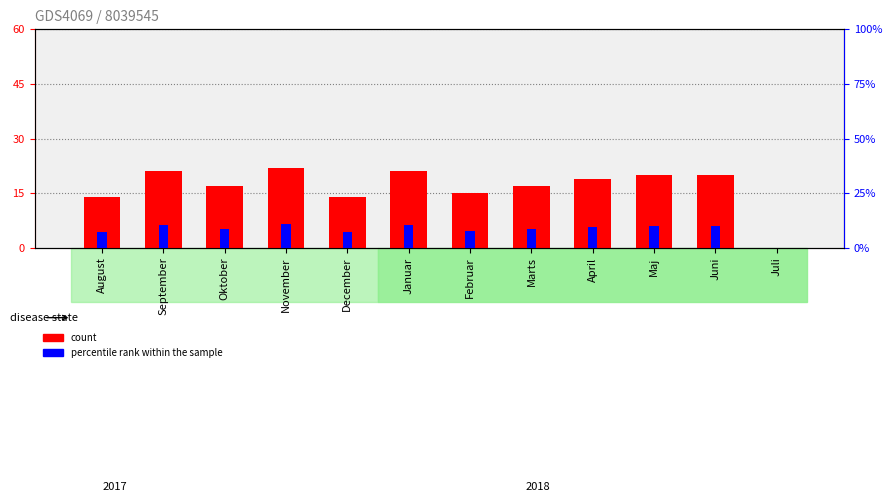

Rank the series by their maximum value, from highest to lowest.

count, percentile rank within the sample